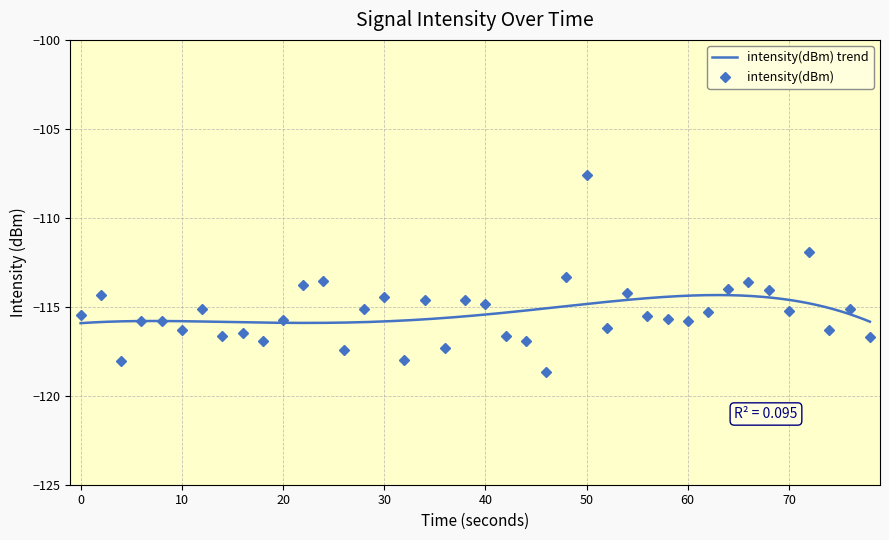

True or false: intensity(dBm) has more than 1 points higher than both neighbors.

True